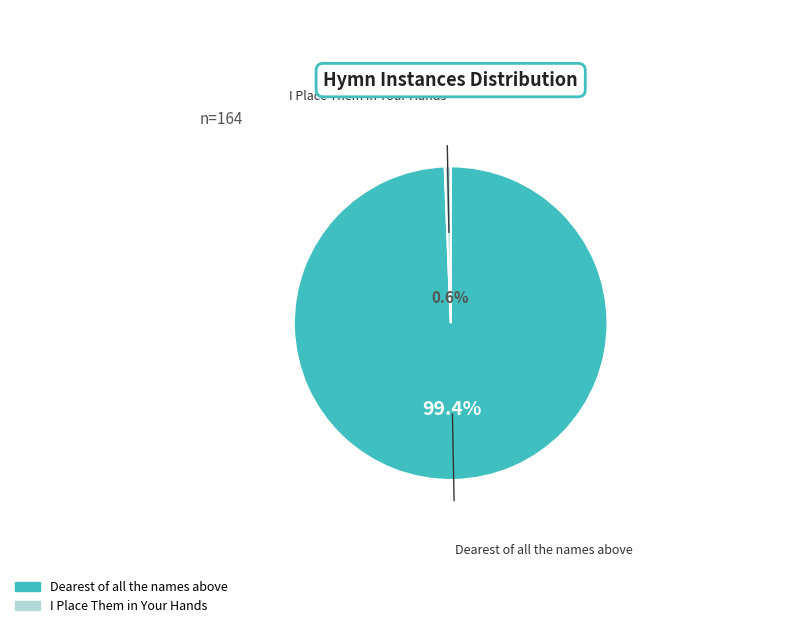

Is it true that I Place Them in Your Hands is 1% of the pie?

True